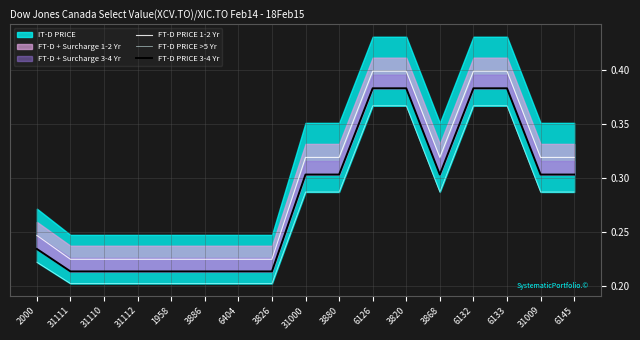

Is it true that FT-D PRICE 1-2 Yr equals 0.1 at 1958?

False